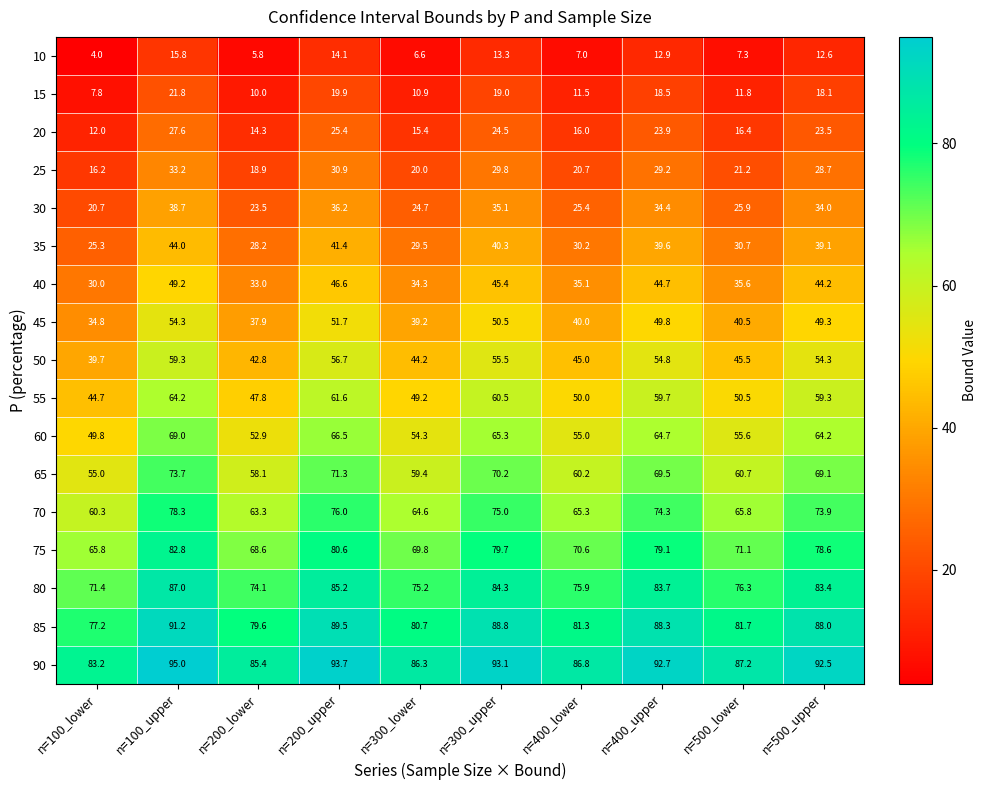

What is the difference between the highest and lowest values at n=300_lower?

79.7